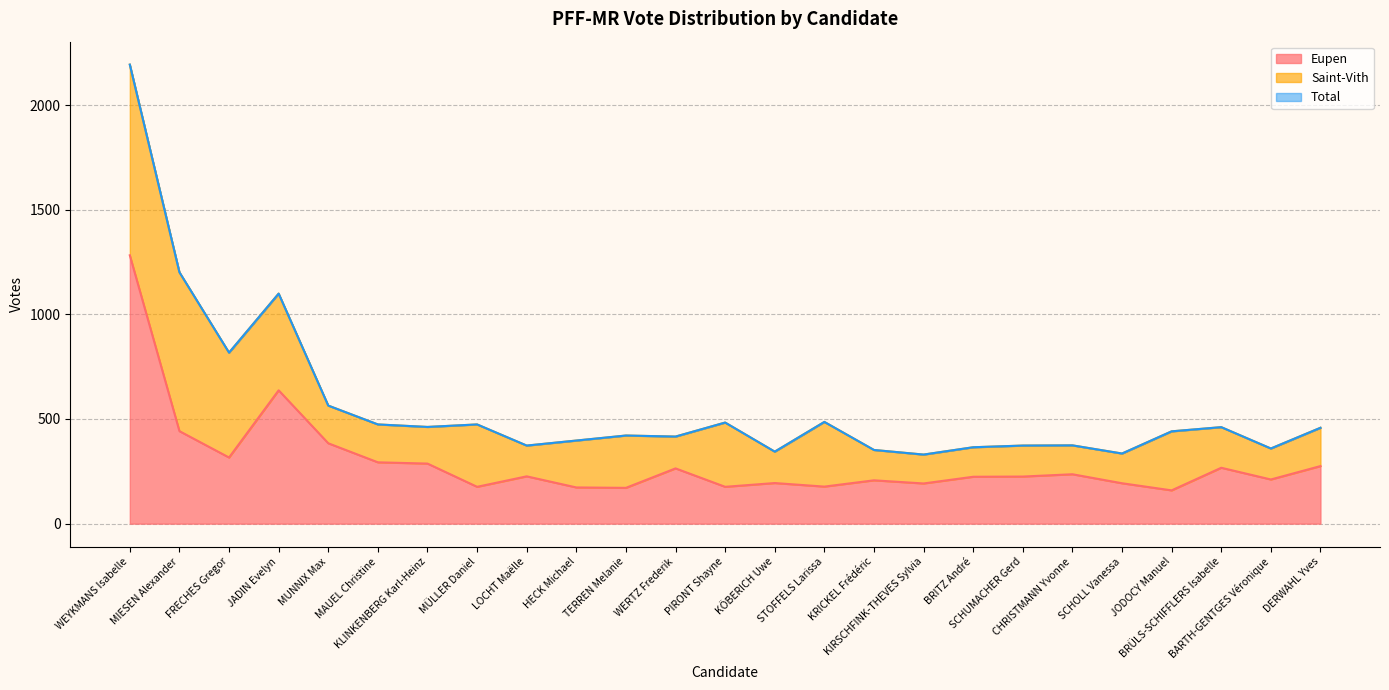

At which label does Total first exceed 441?

WEYKMANS Isabelle